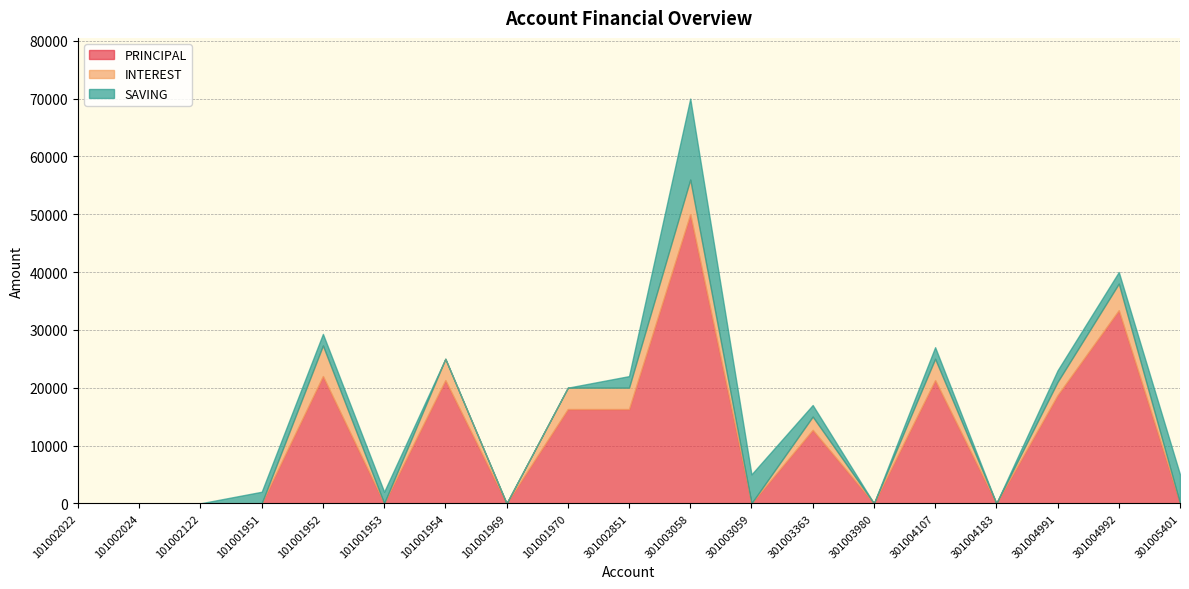

Which series has the largest range (max minus min)?

PRINCIPAL